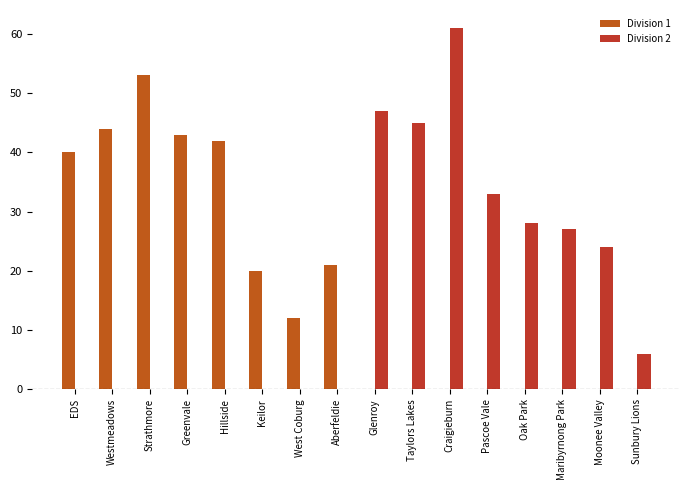

How many groups of bars are there?

16